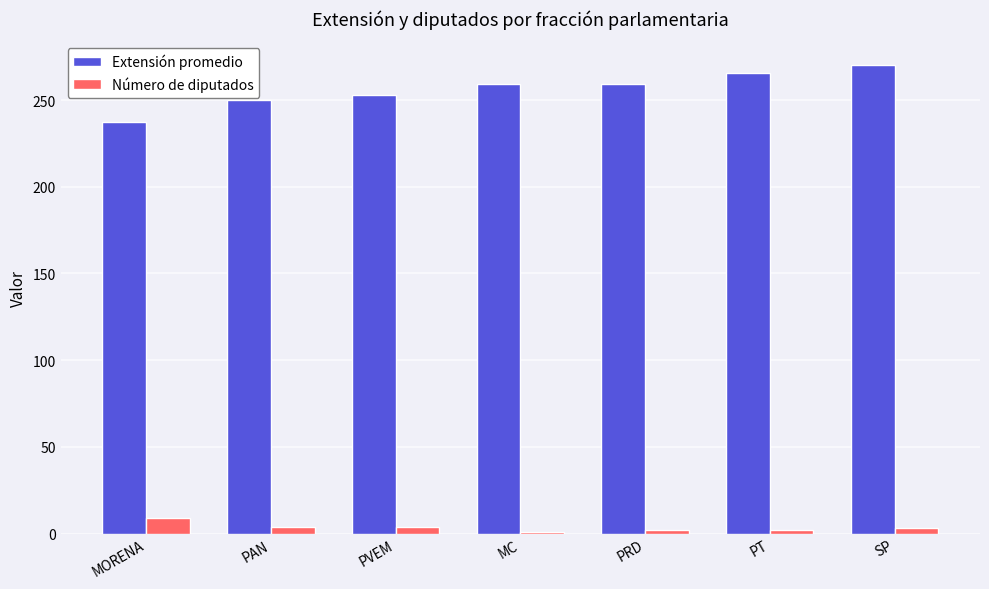

At SP, list the series in order from smallest to largest.

Número de diputados, Extensión promedio